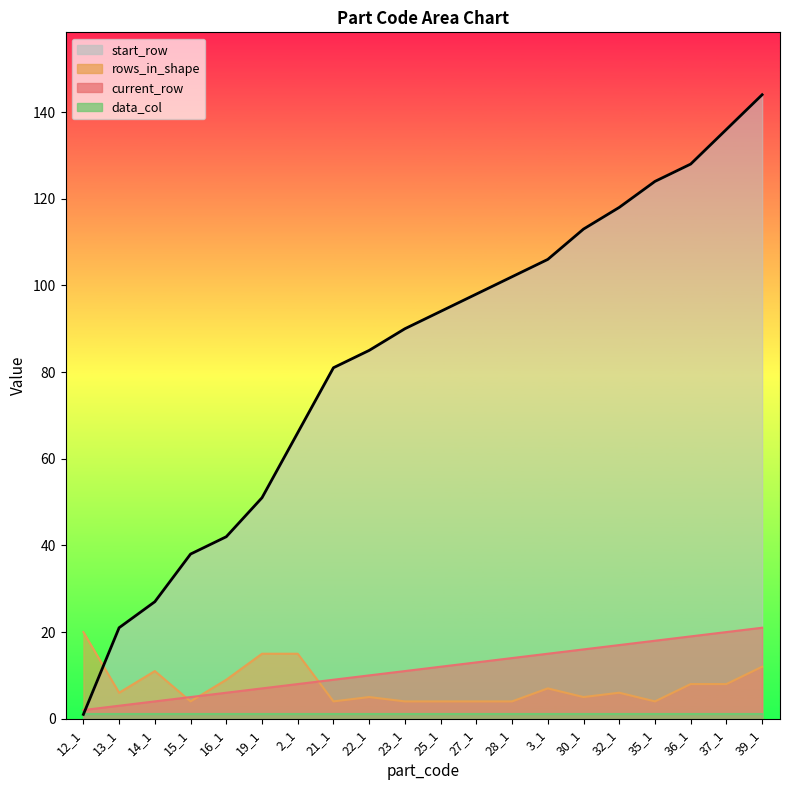

Rank the categories by current_row value from highest to lowest.

39_1, 37_1, 36_1, 35_1, 32_1, 30_1, 3_1, 28_1, 27_1, 25_1, 23_1, 22_1, 21_1, 2_1, 19_1, 16_1, 15_1, 14_1, 13_1, 12_1